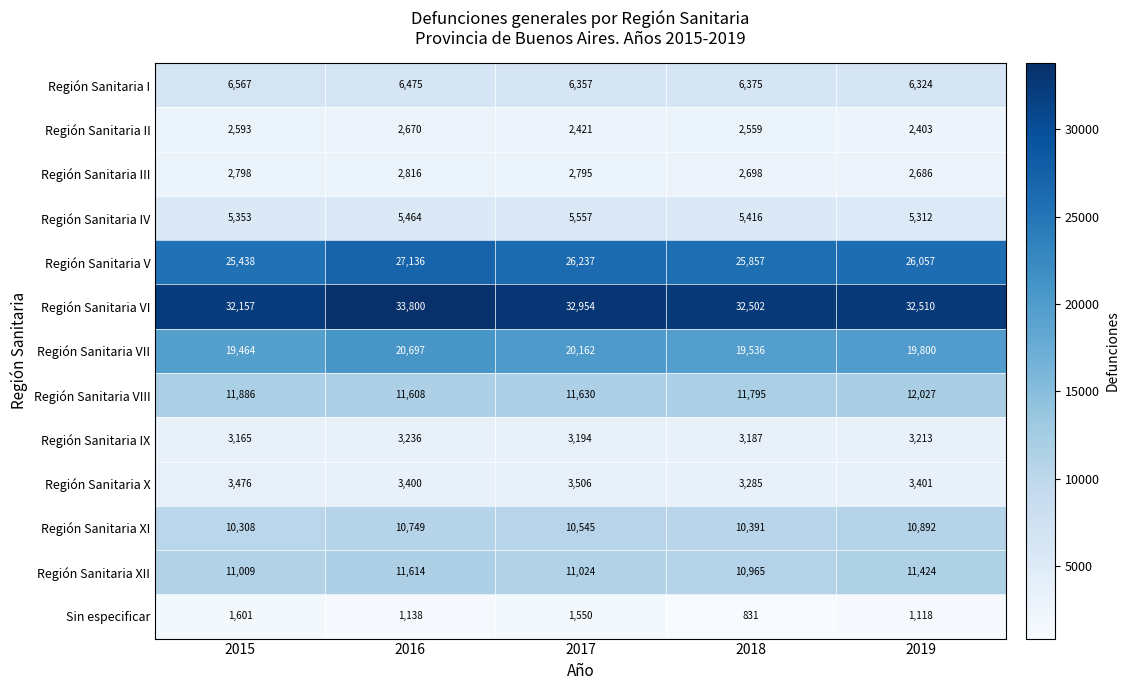

At how many categories does at least one series exceed 8212?

5